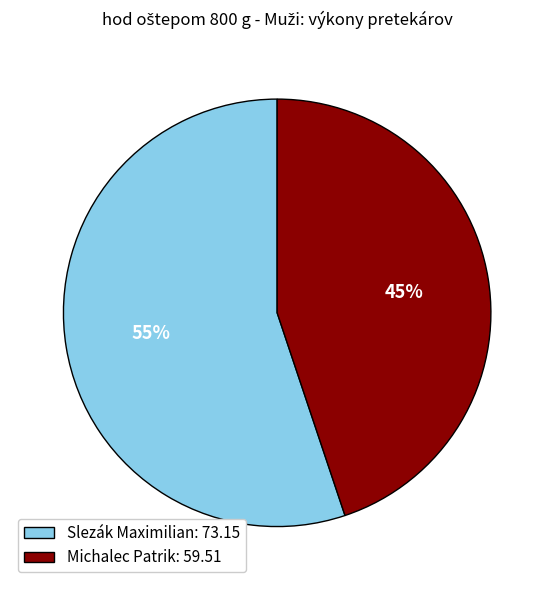

To the nearest percent, what is the difference between the Michalec Patrik and Slezák Maximilian slice percentages?

10%